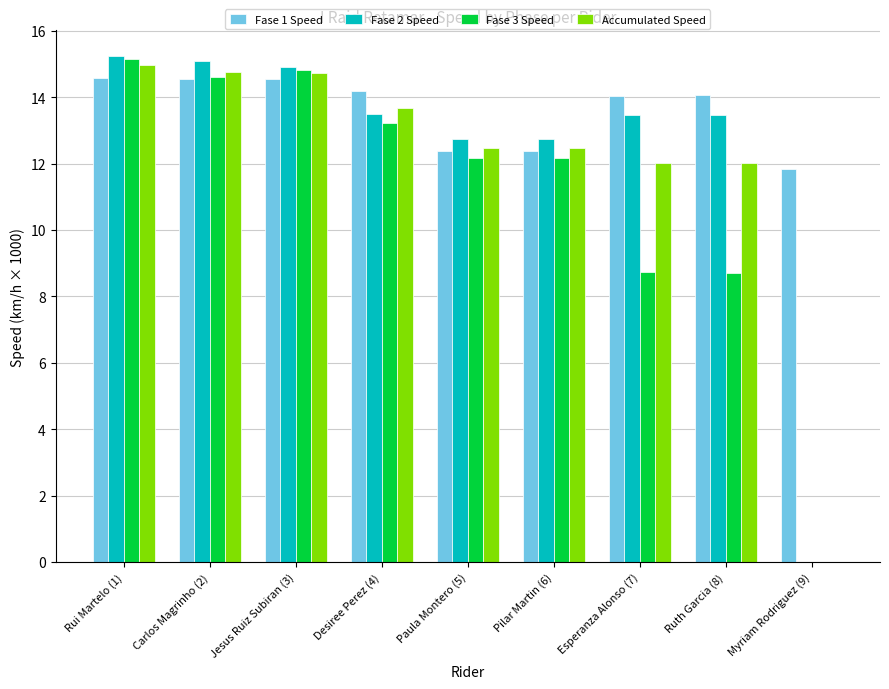

Count the number of data series in this chart.

4